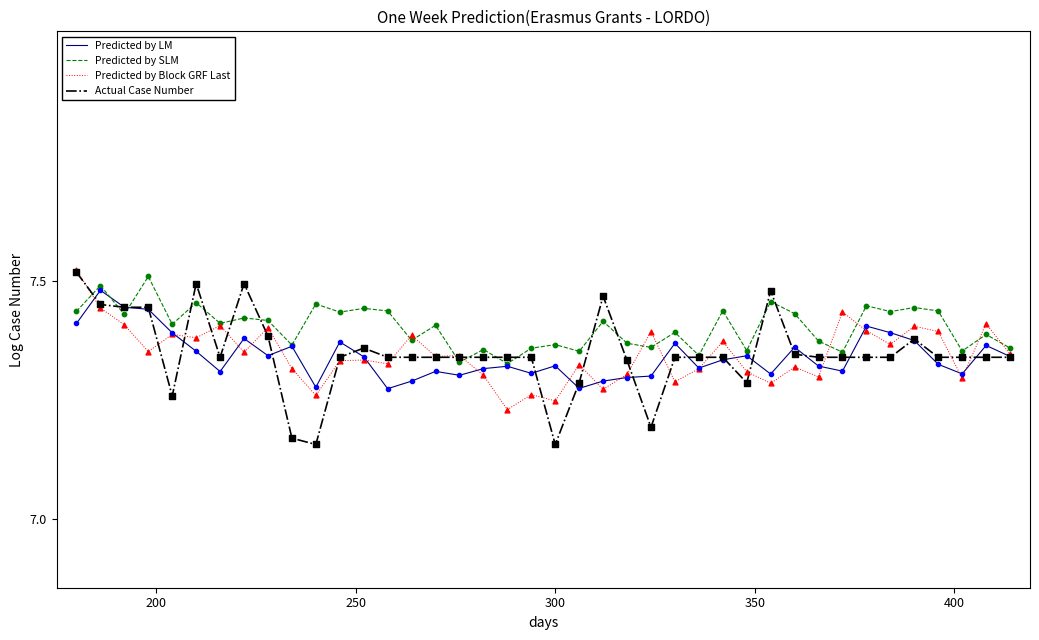

Which series has the largest range (max minus min)?

Actual Case Number